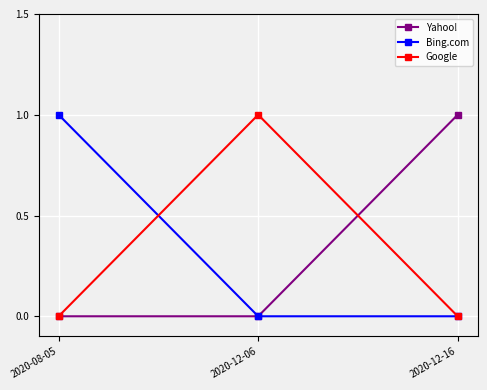

The value of Yahoo! at 2020-12-16 is 1. True or false?

True